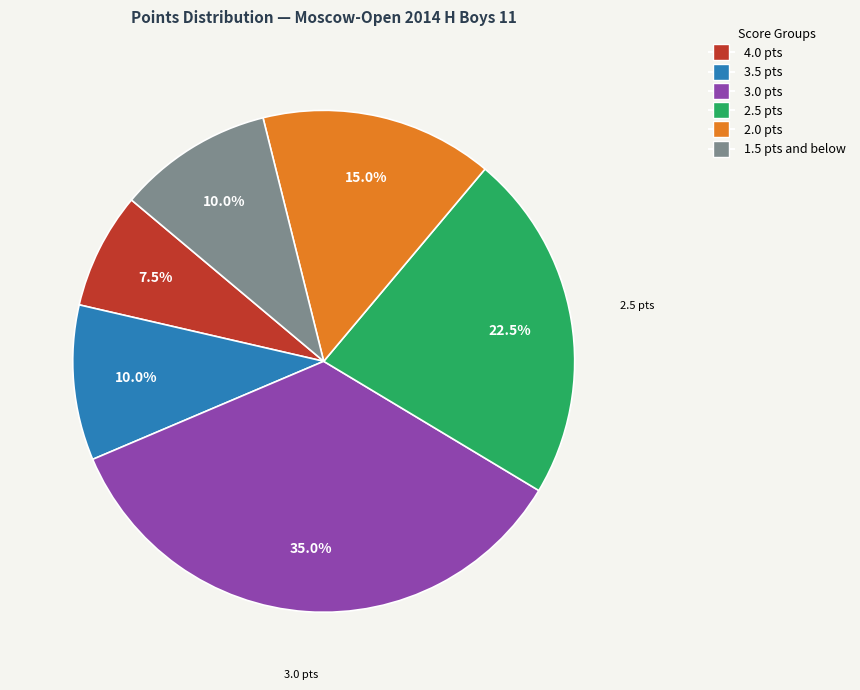

How many segments does this pie chart have?

6